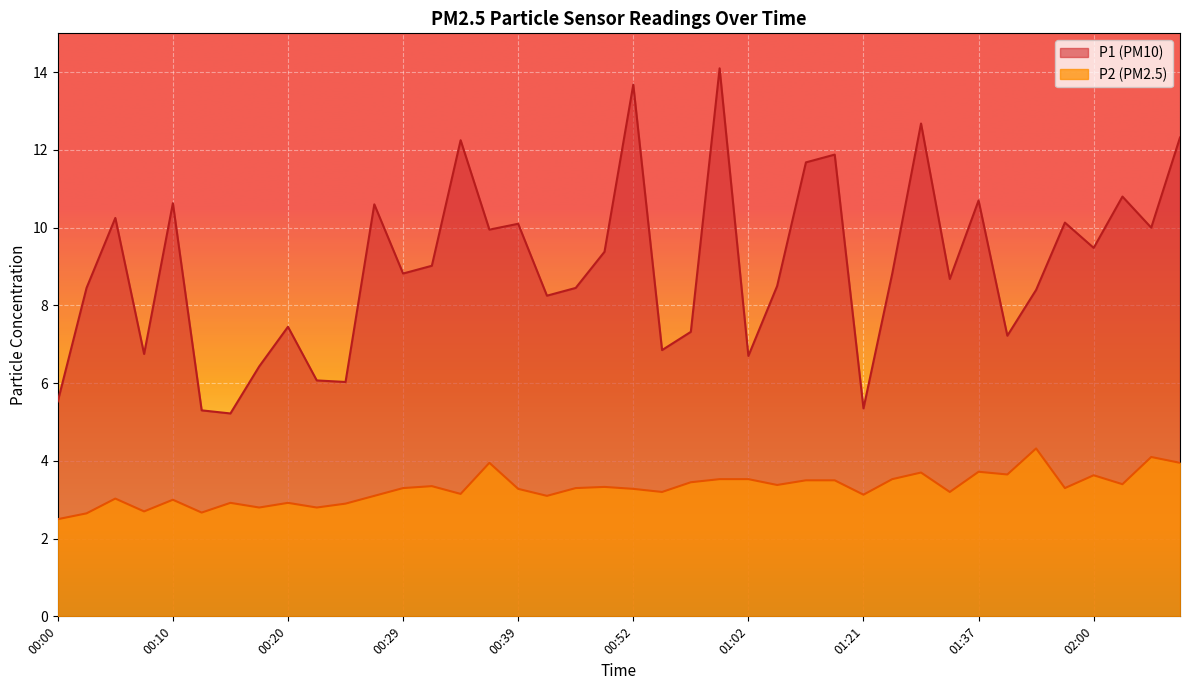

What is the difference between the maximum and second lowest values in the P2 series?

1.7